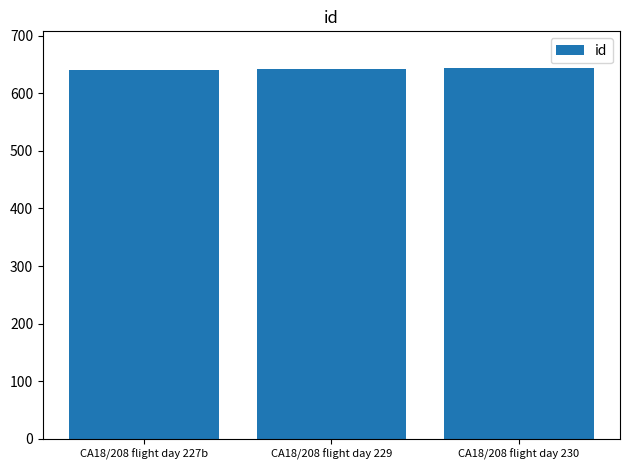

Is it true that the value at CA18/208 flight day 229 is 449?

False